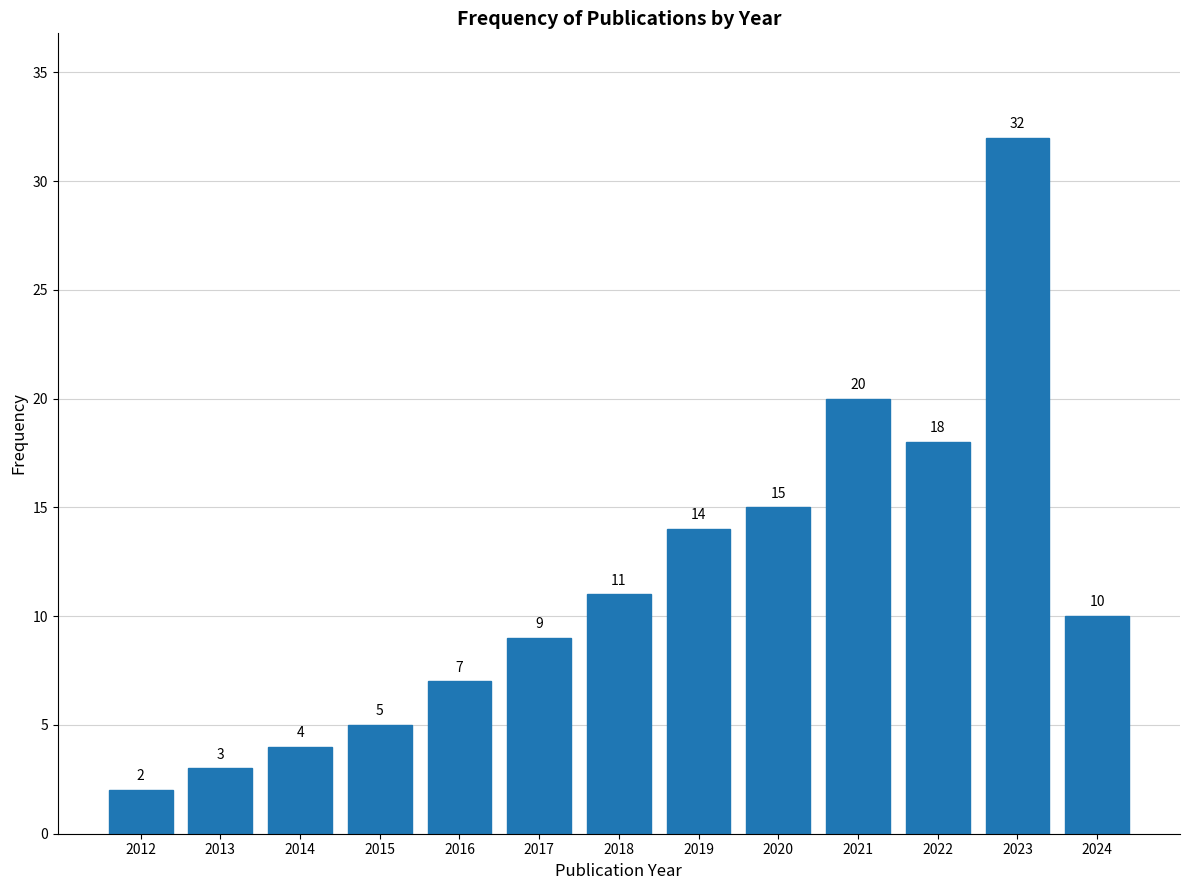

Reading left to right, what are all the values shown in this chart?

2012=2	2013=3	2014=4	2015=5	2016=7	2017=9	2018=11	2019=14	2020=15	2021=20	2022=18	2023=32	2024=10